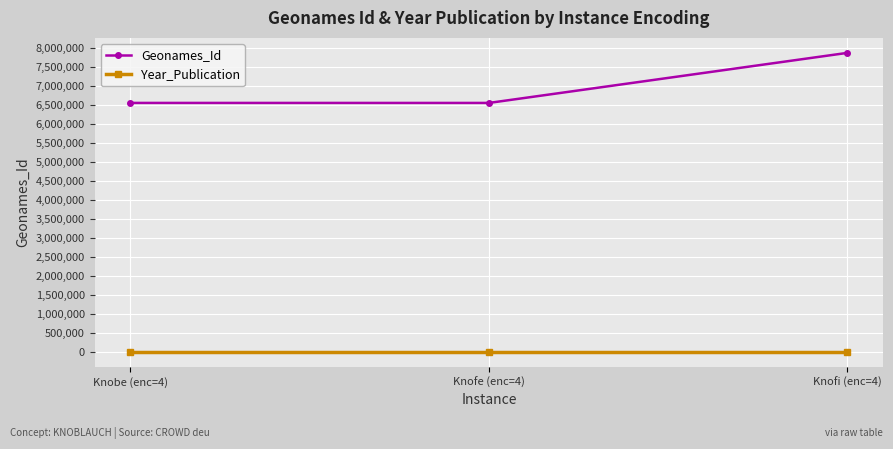

What is the maximum value shown in the chart?

7872568